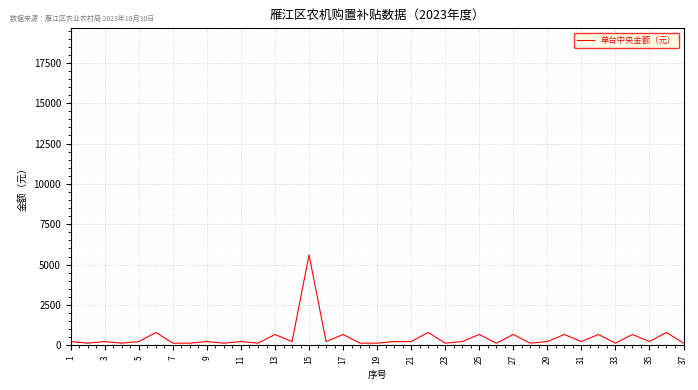

What is the minimum value shown in the chart?

135